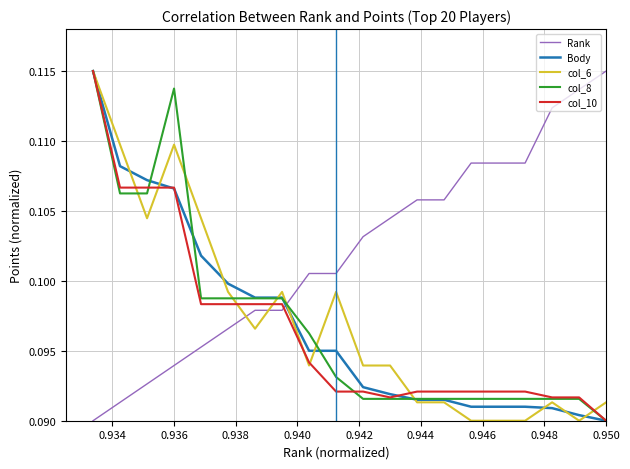

Which series has the largest total across all categories?

Rank